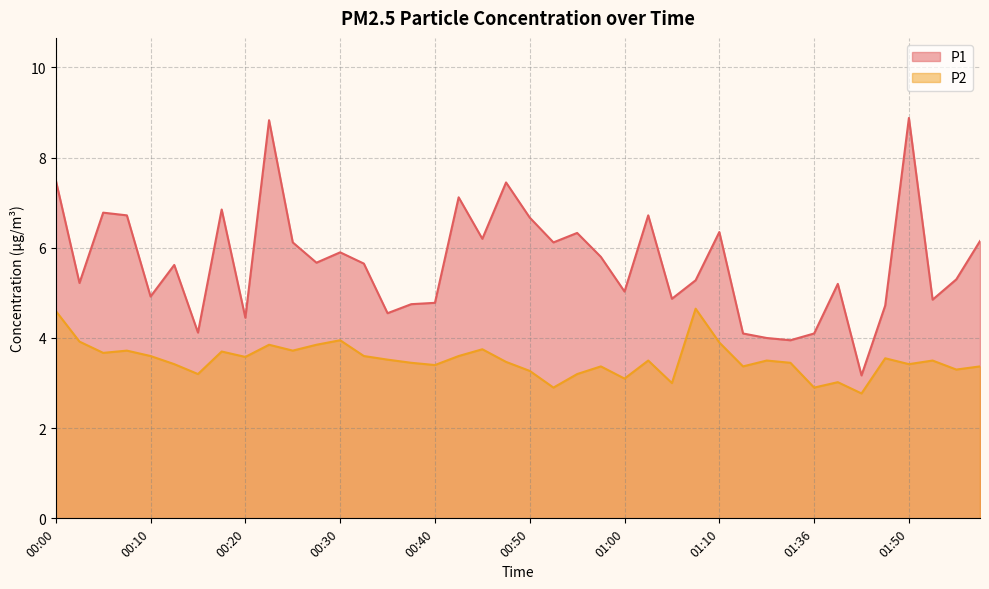

What is the minimum value for P2?

2.8